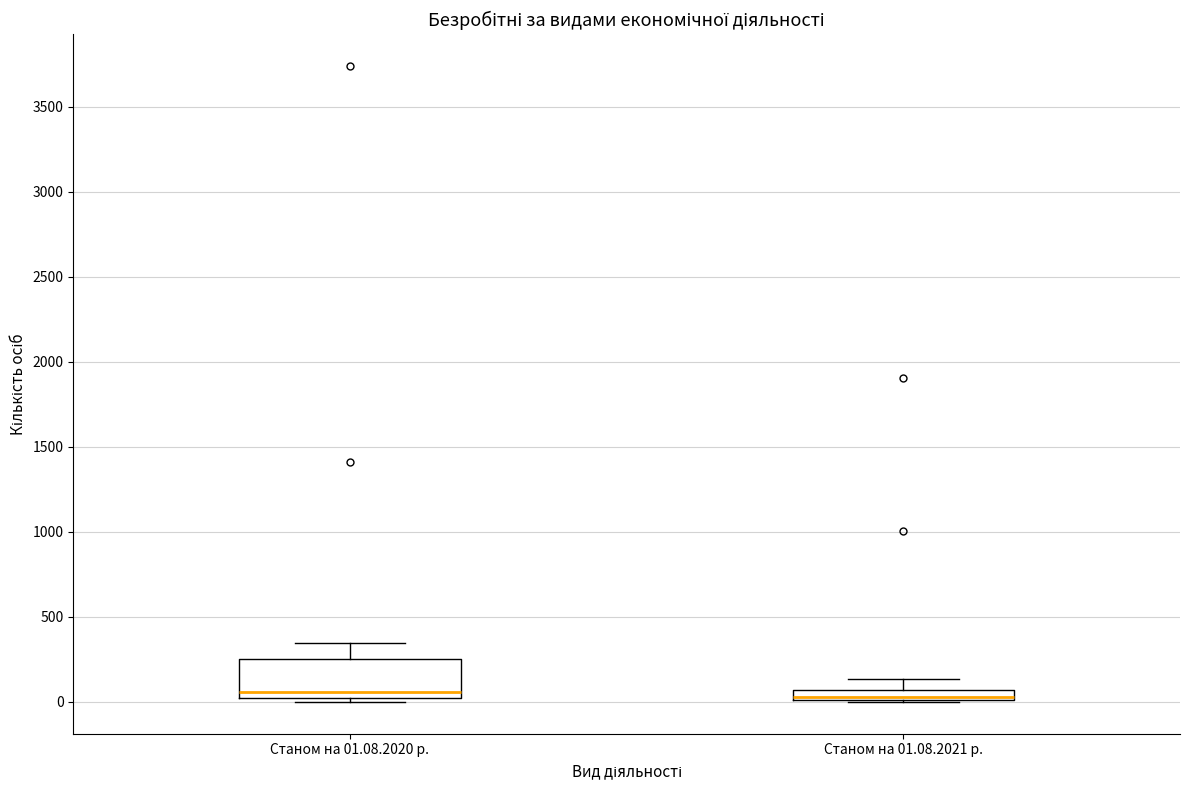

Which box is the tallest, from its lower edge to its upper edge?

Станом на 01.08.2020 р.